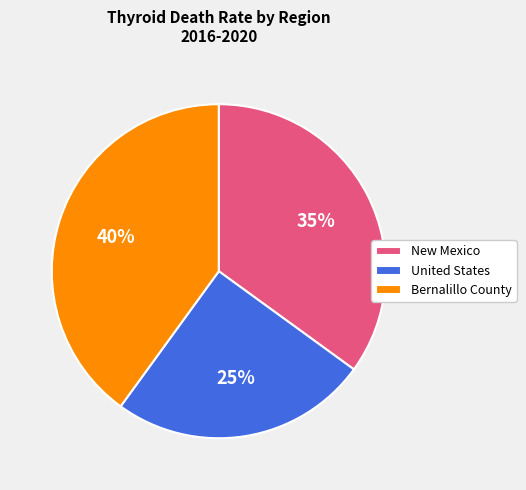

How many slices are in this pie chart?

3